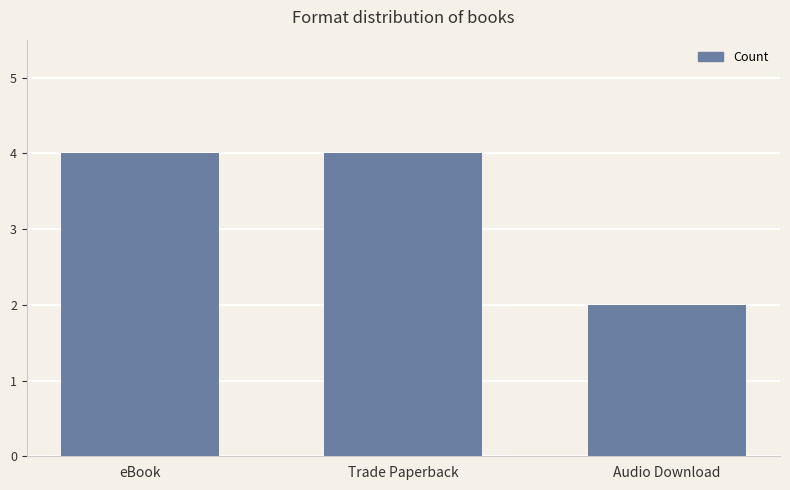

The value at Audio Download is 3. True or false?

False